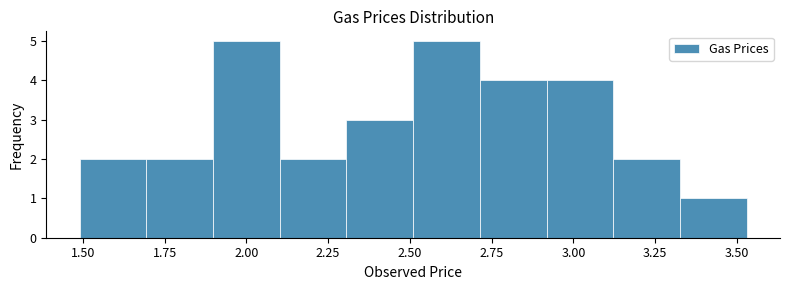

How tall is the bar that spans 3.10 to 3.35 on the x-axis? Neither the bar edges nor the heights are printed on the chart, so give them approximately, as read against the axes.

2